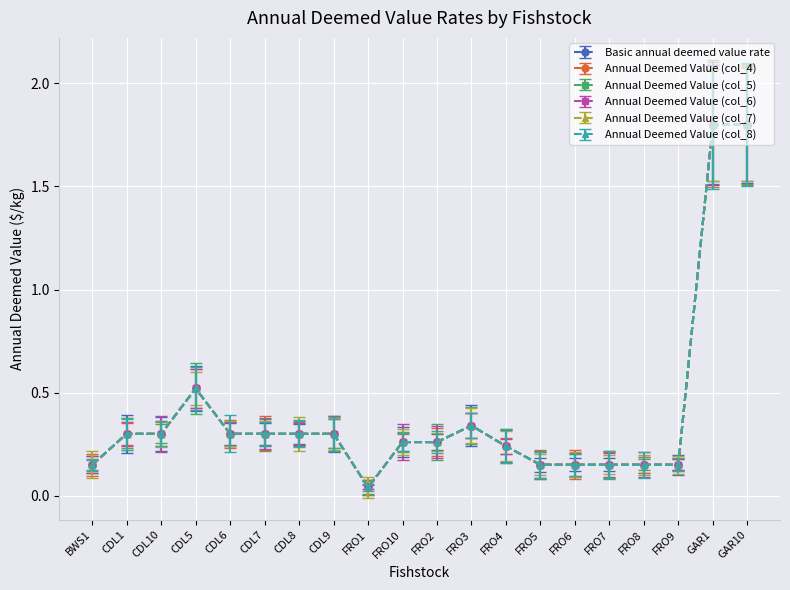

Is this an area chart (filled region under the line)?

No